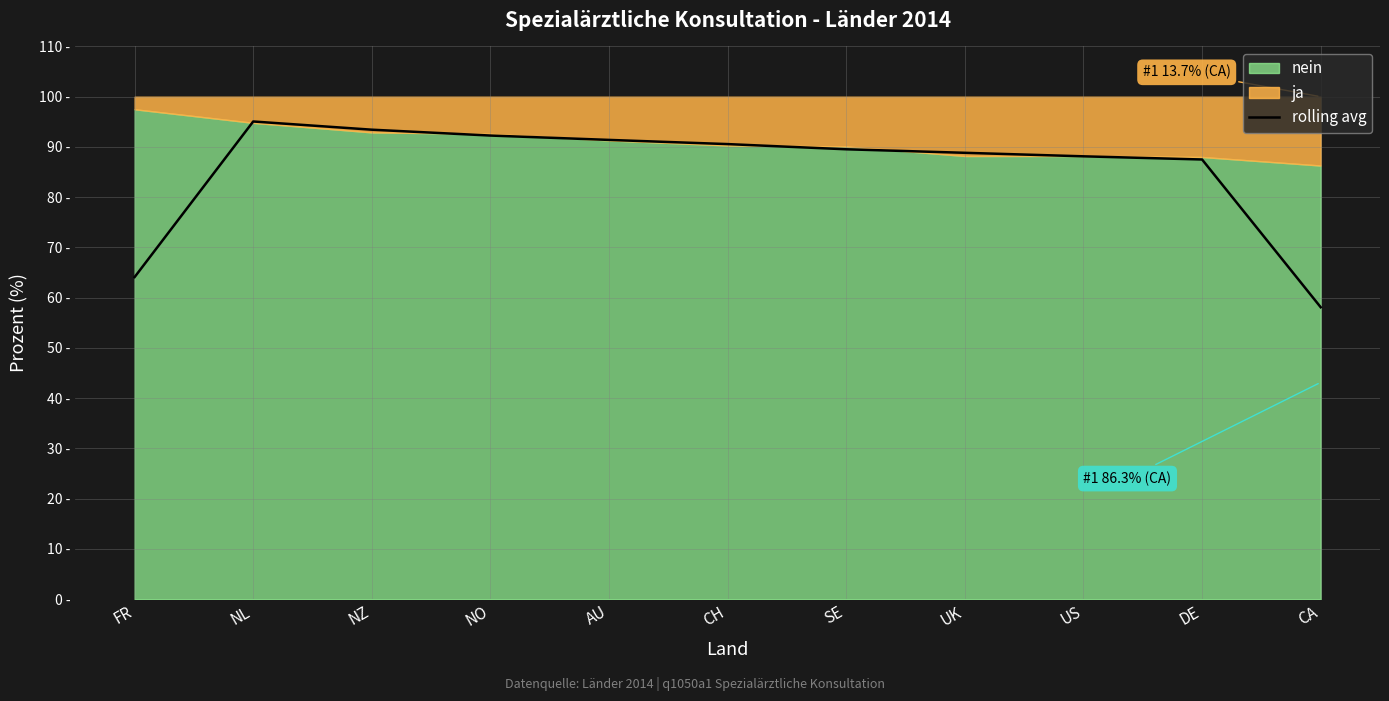

What is the difference between the maximum and second lowest values?

31.0